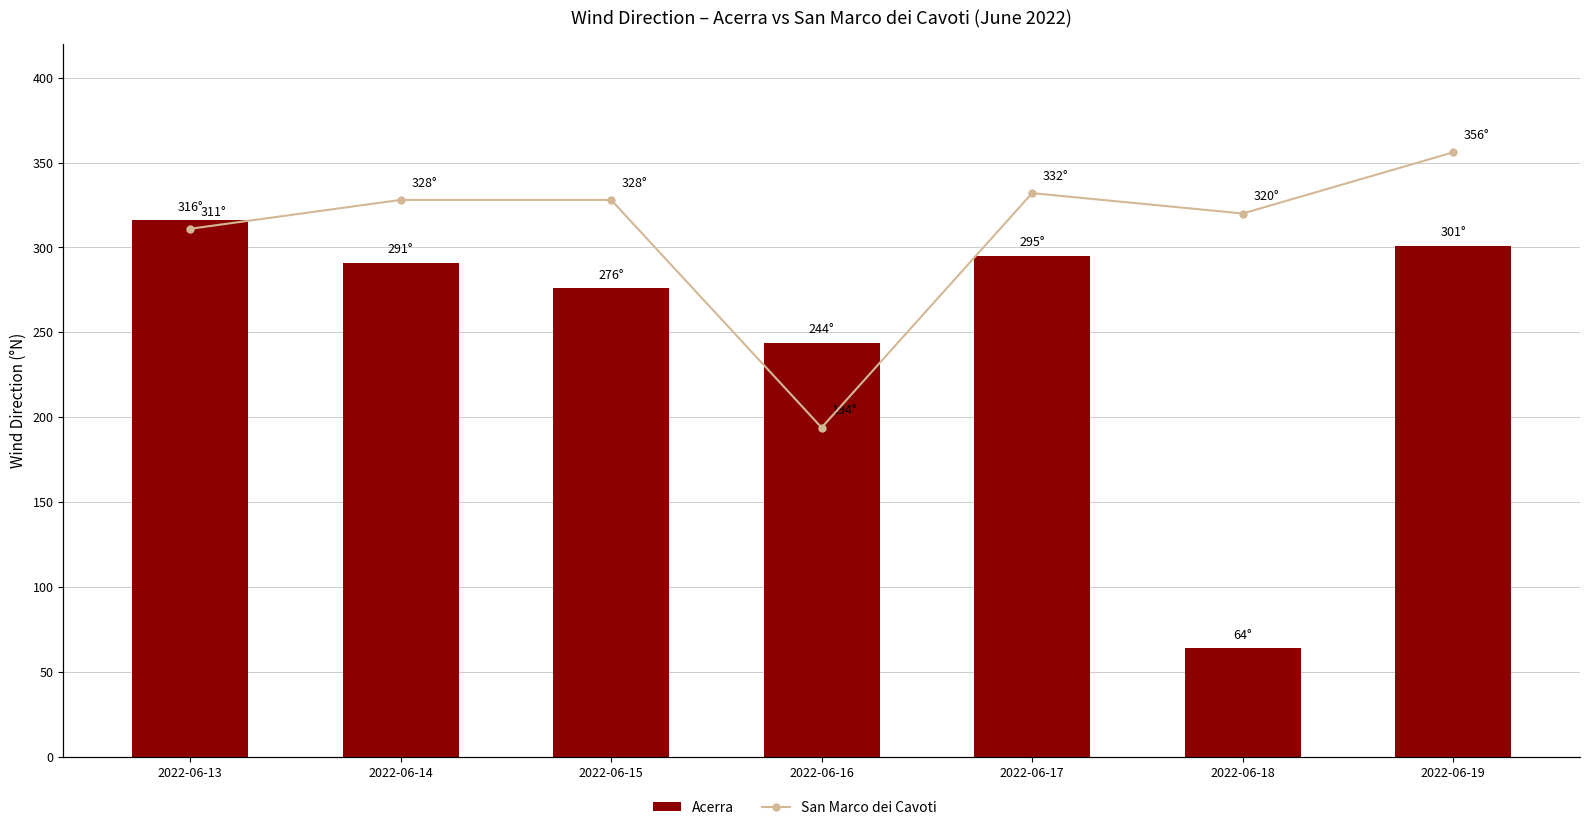

True or false: Acerra has a value of 185 at 2022-06-13.

False